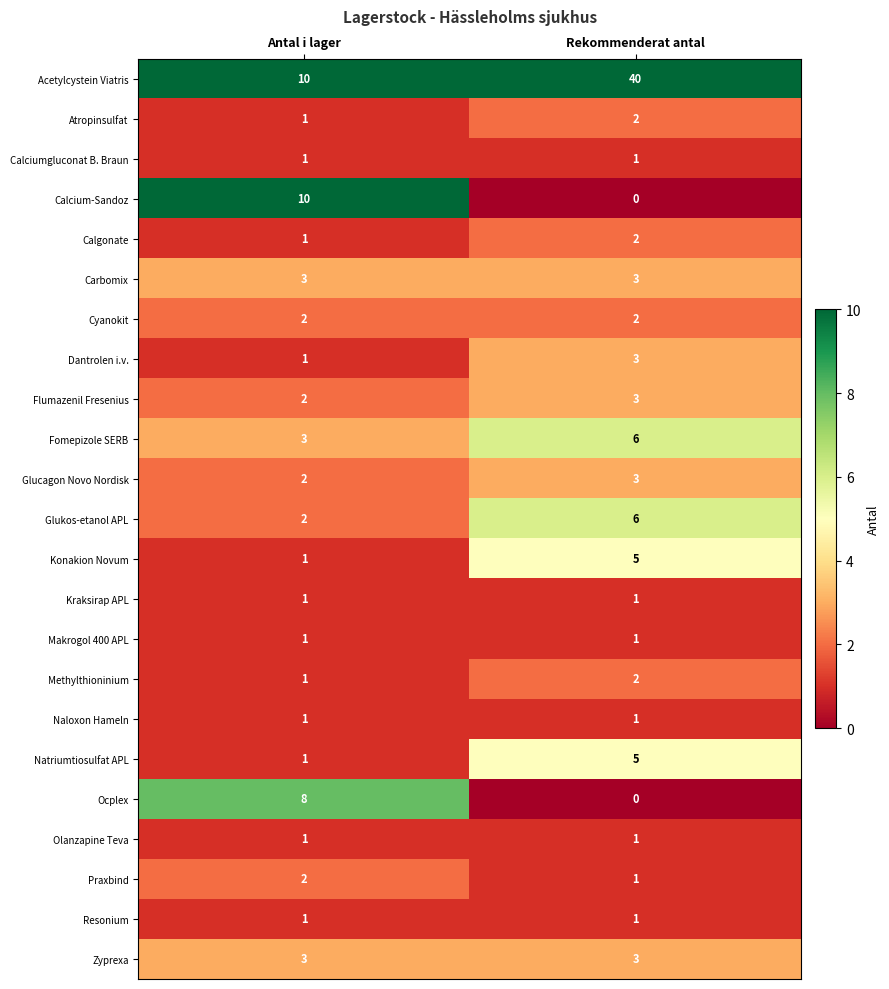

List the labels in order of Praxbind value, largest first.

Antal i lager, Rekommenderat antal